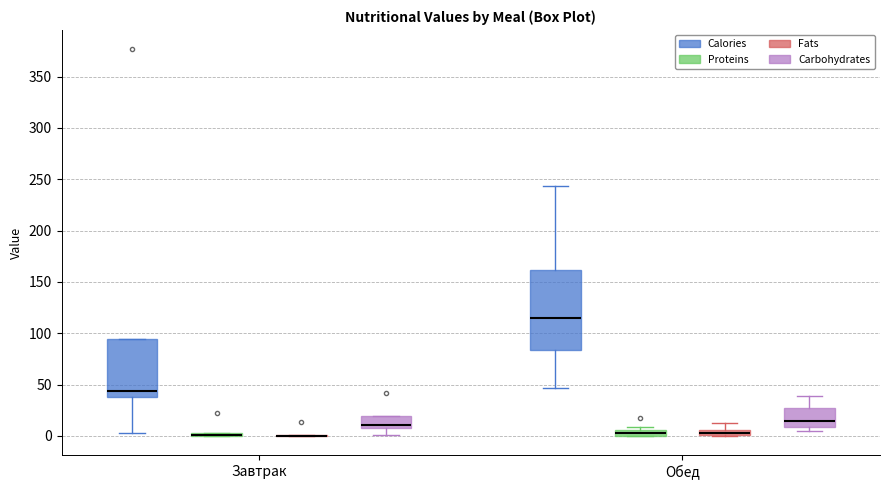

Comparing the boxes themselves (not the whiskers), which one is the tallest?

Обед (Calories)